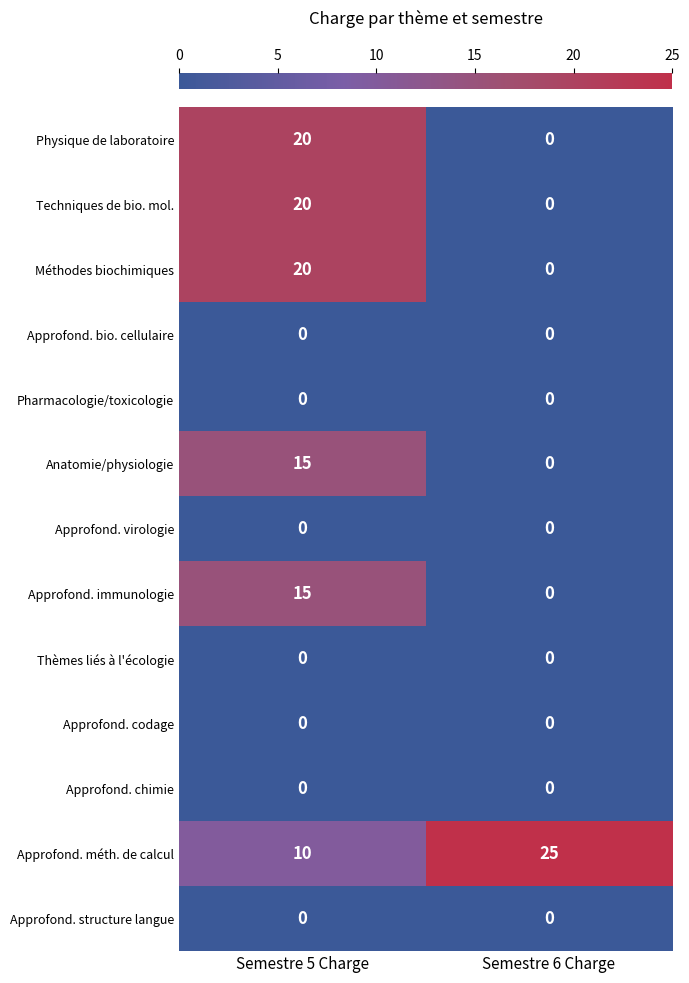

What is the spread (max minus min) of values at Semestre 6 Charge?

25